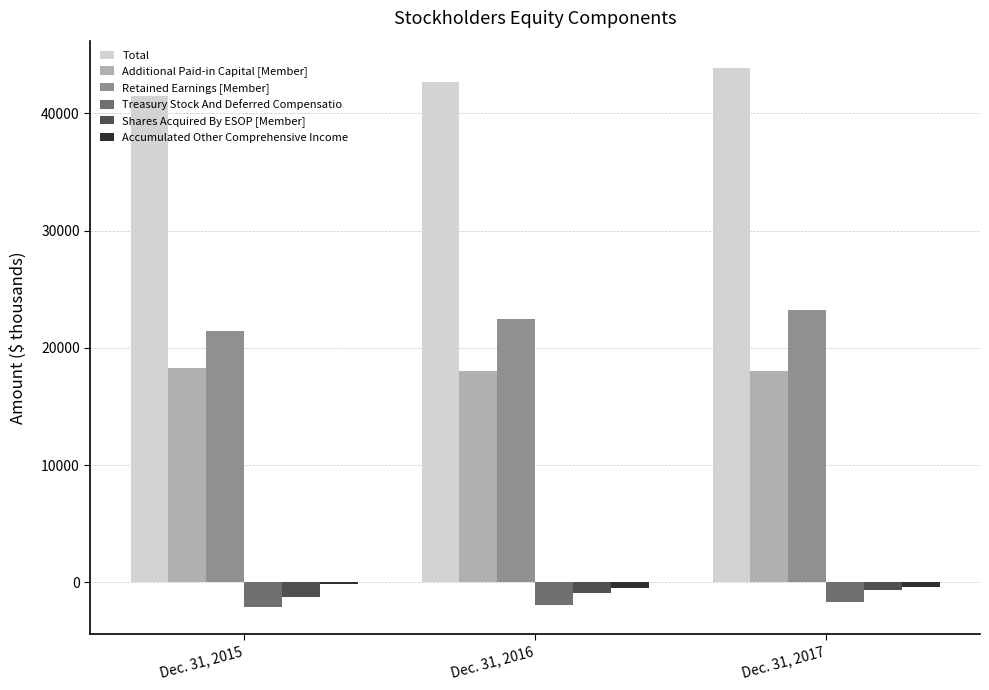

What is the difference between the Treasury Stock And Deferred Compensatio values at Dec. 31, 2017 and Dec. 31, 2015?

408